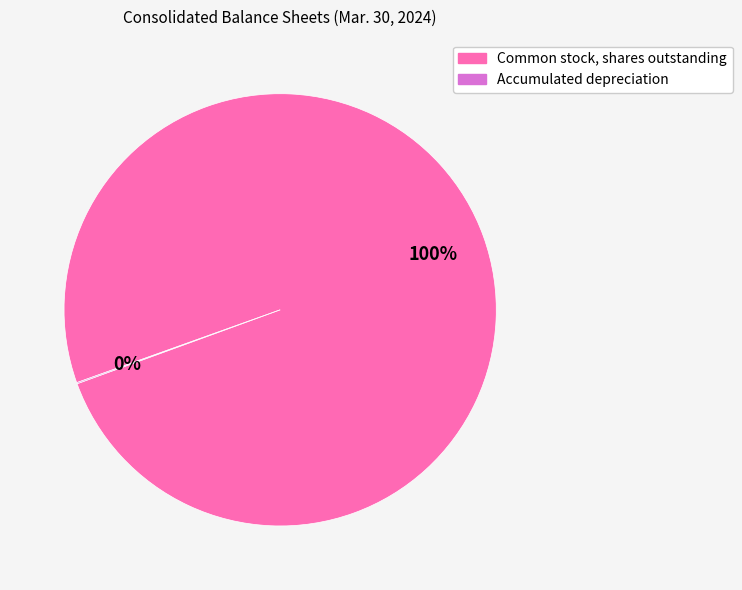

Which category has the biggest portion of the pie?

Common stock, shares outstanding